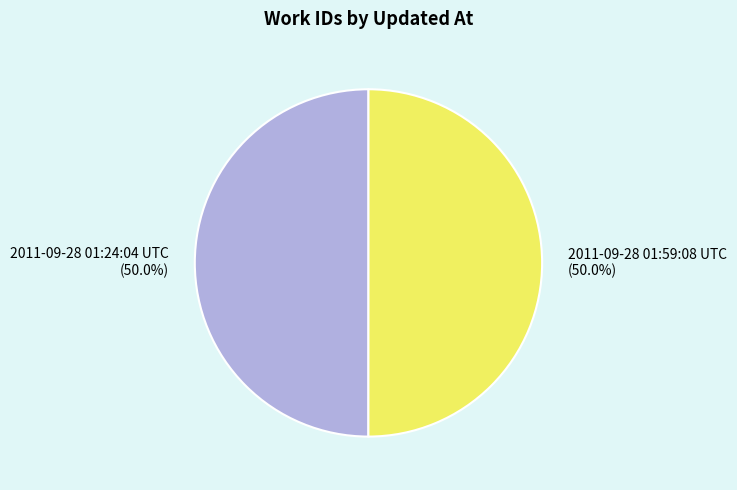

Approximately how many times larger is the value at 2011-09-28 01:59:08 UTC compared to 2011-09-28 01:24:04 UTC?

1.0